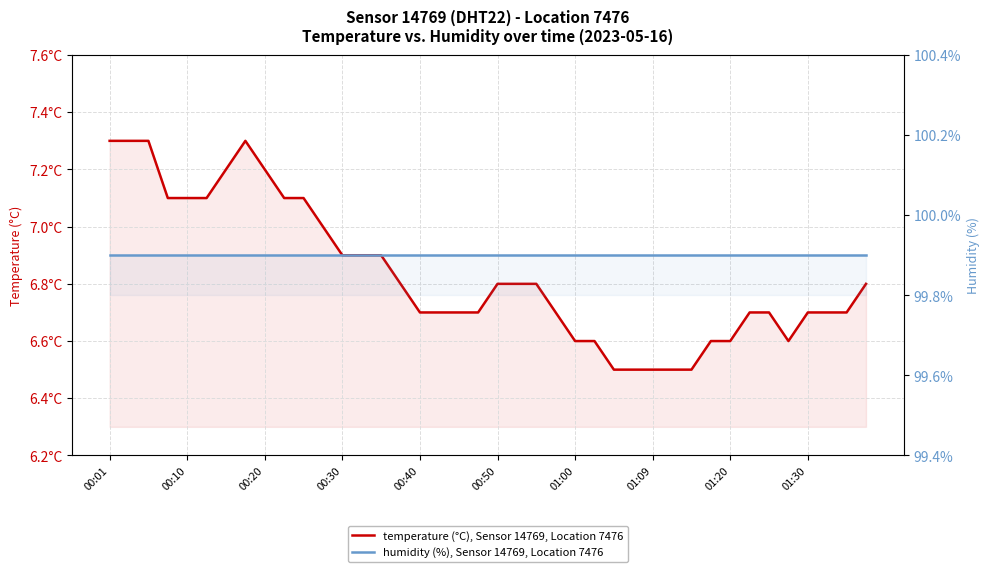

In temperature (°C), Sensor 14769, Location 7476, how many points are higher than both neighbors (excluding endpoints)?

1